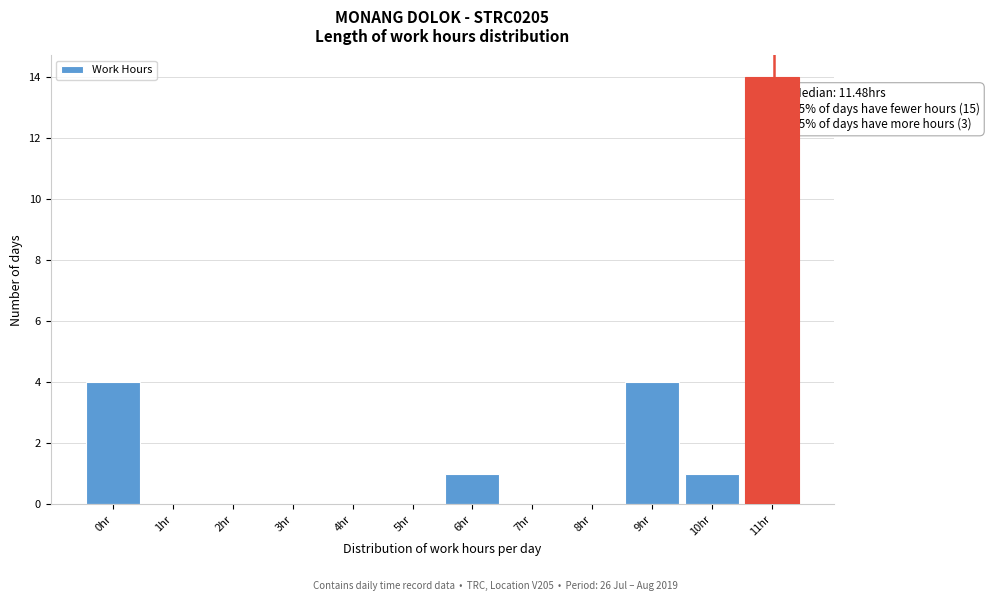

Reading left to right, transcribe all the data shown in this chart.

0hr=4	1hr=0	2hr=0	3hr=0	4hr=0	5hr=0	6hr=1	7hr=0	8hr=0	9hr=4	10hr=1	11hr=14